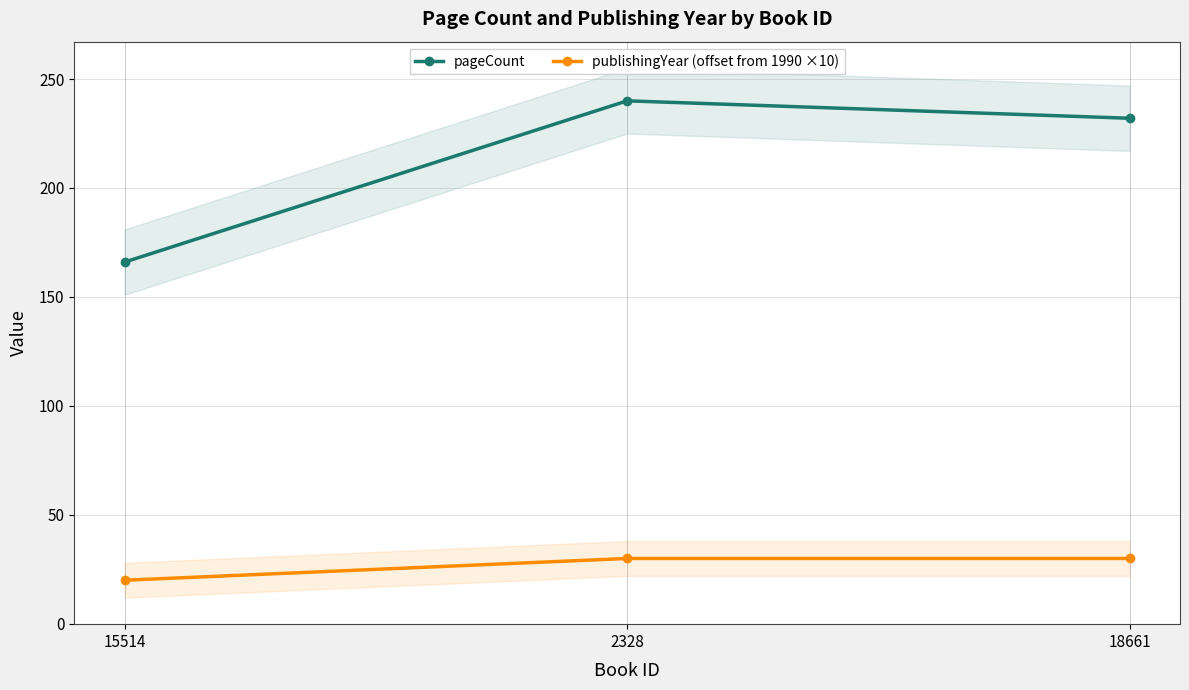

At which label does pageCount first exceed 232?

2328